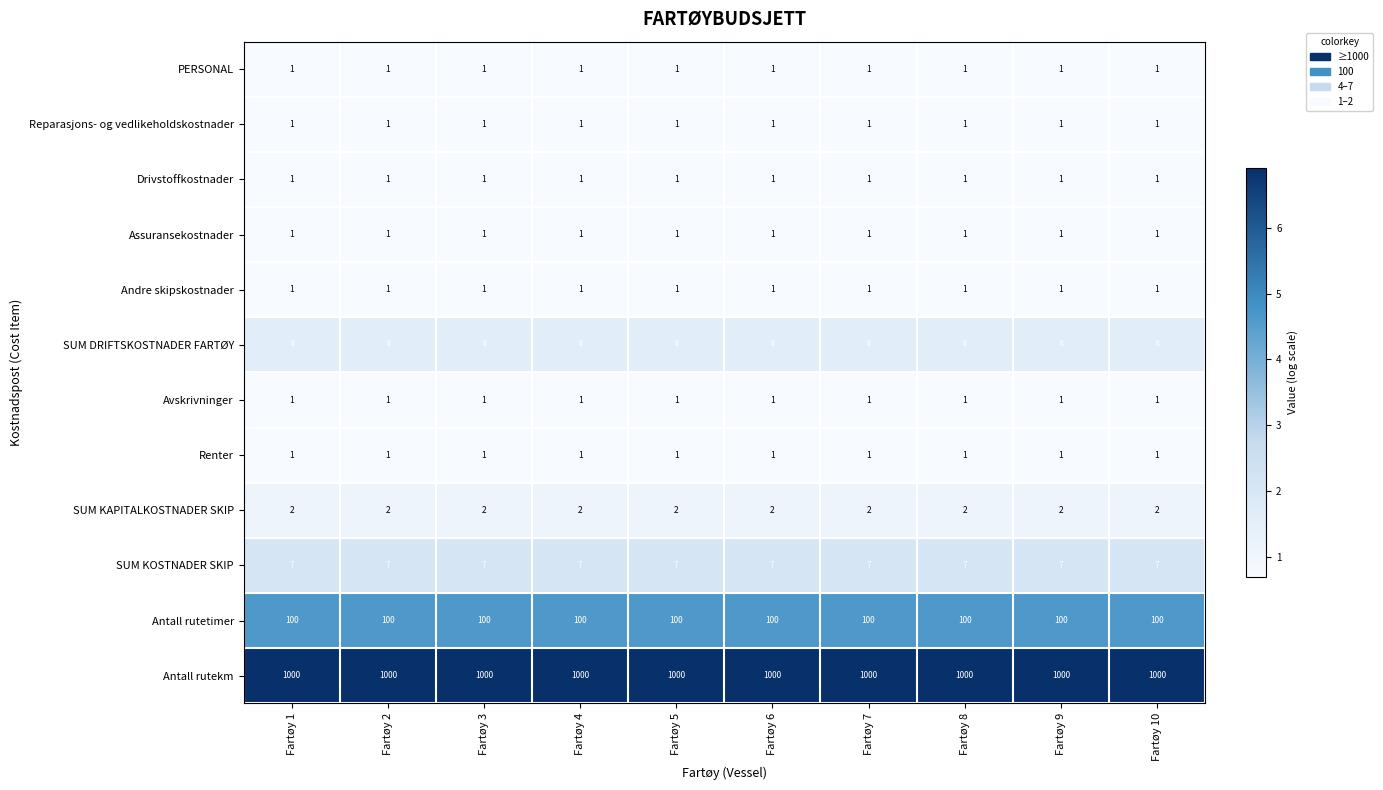

What is the difference between the highest and lowest values at Fartøy 9?

999